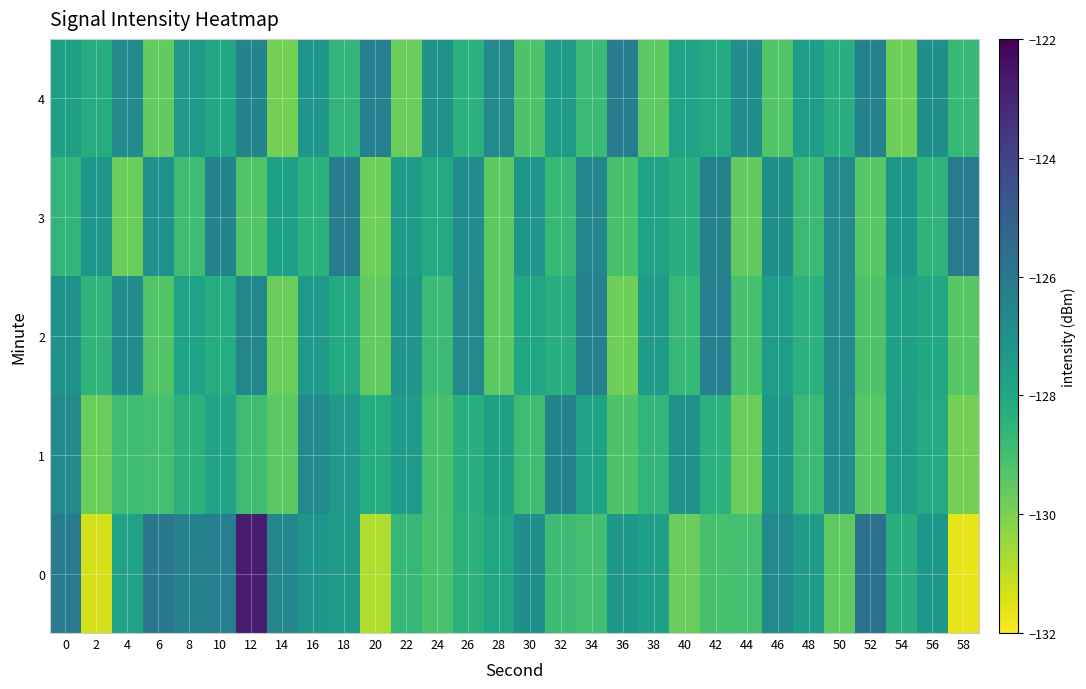

Reading left to right, what are all the values shown in this chart?

0: 0=-126.1	2=-131.4	4=-127.8	6=-126.0	8=-126.4	10=-126.3	12=-122.8	14=-126.6	16=-127.2	18=-127.5	20=-130.8	22=-128.7	24=-129.1	26=-128.4	28=-127.9	30=-127.0	32=-128.9	34=-129.0	36=-127.3	38=-127.7	40=-129.7	42=-129.1	44=-129.0	46=-126.8	48=-127.5	50=-129.5	52=-125.7	54=-128.3	56=-127.3	58=-131.6
1: 0=-126.8	2=-129.7	4=-128.9	6=-129.0	8=-128.4	10=-127.8	12=-128.9	14=-129.5	16=-126.7	18=-127.4	20=-128.2	22=-127.5	24=-129.1	26=-128.3	28=-127.7	30=-128.9	32=-126.5	34=-127.8	36=-129.2	38=-128.6	40=-127.1	42=-128.4	44=-129.7	46=-127.3	48=-128.8	50=-126.9	52=-129.4	54=-127.6	56=-128.1	58=-129.9
2: 0=-127.1	2=-128.5	4=-126.9	6=-129.3	8=-127.8	10=-128.2	12=-126.6	14=-129.7	16=-127.4	18=-128.1	20=-129.6	22=-127.2	24=-128.8	26=-126.7	28=-129.5	30=-127.9	32=-128.3	34=-126.4	36=-129.8	38=-127.5	40=-128.7	42=-126.3	44=-129.1	46=-127.6	48=-128.4	50=-126.8	52=-129.2	54=-127.7	56=-128.0	58=-129.4
3: 0=-128.6	2=-127.3	4=-129.7	6=-127.1	8=-128.9	10=-126.5	12=-129.3	14=-127.7	16=-128.4	18=-126.2	20=-129.8	22=-127.5	24=-128.1	26=-126.9	28=-129.5	30=-127.2	32=-128.7	34=-126.6	36=-129.1	38=-127.8	40=-128.3	42=-126.4	44=-129.6	46=-127.0	48=-128.8	50=-126.7	52=-129.4	54=-127.3	56=-128.5	58=-126.1
4: 0=-127.7	2=-128.2	4=-126.8	6=-129.6	8=-127.4	10=-128.0	12=-126.5	14=-129.9	16=-127.2	18=-128.6	20=-126.3	22=-129.7	24=-127.1	26=-128.4	28=-126.7	30=-129.2	32=-127.5	34=-128.8	36=-126.2	38=-129.5	40=-127.8	42=-128.1	44=-126.9	46=-129.3	48=-127.6	50=-128.3	52=-126.4	54=-129.8	56=-127.0	58=-128.7